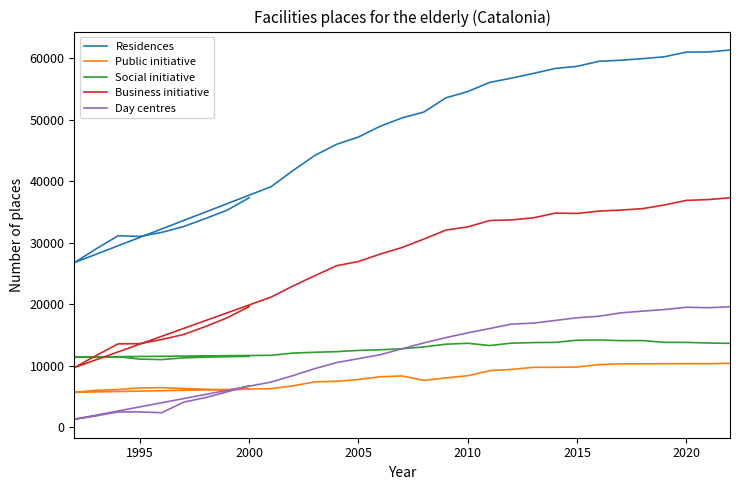

True or false: Business initiative and Residences intersect in this chart.

False